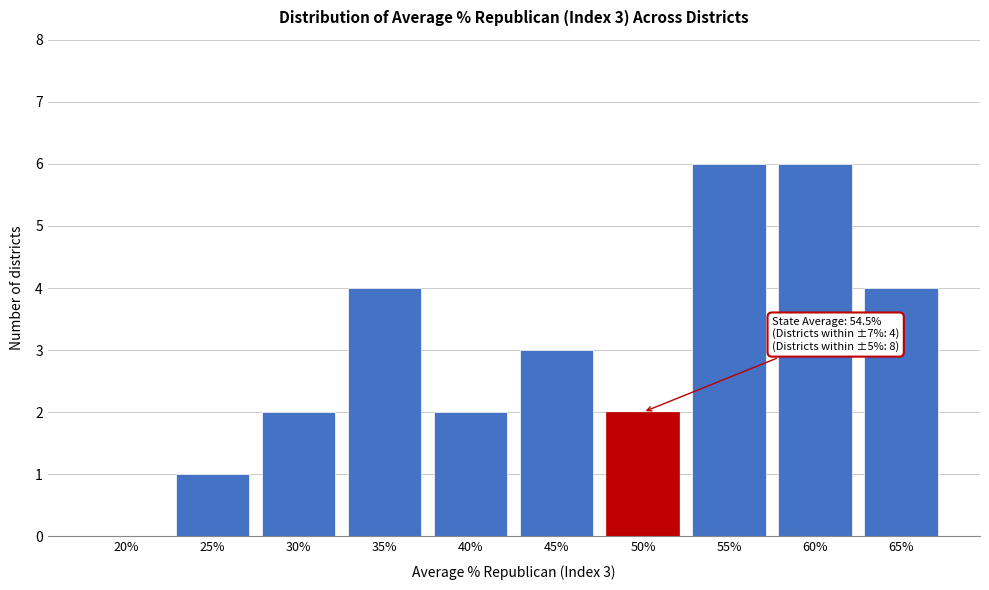

Reading left to right, extract all data points from this chart.

20%=0	25%=1	30%=2	35%=4	40%=2	45%=3	50%=2	55%=6	60%=6	65%=4